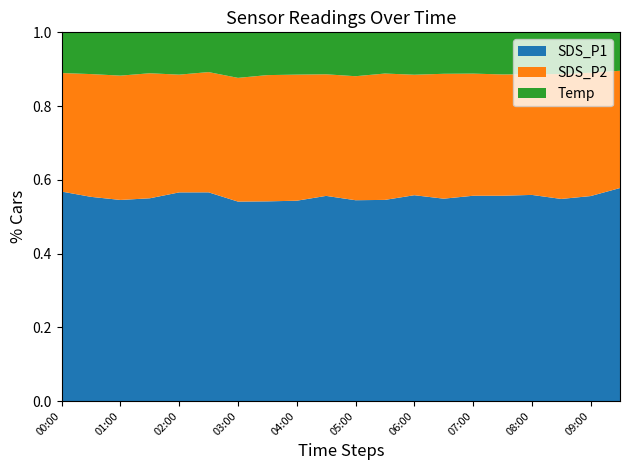

What is the total value across all series at 03:00?

1.0